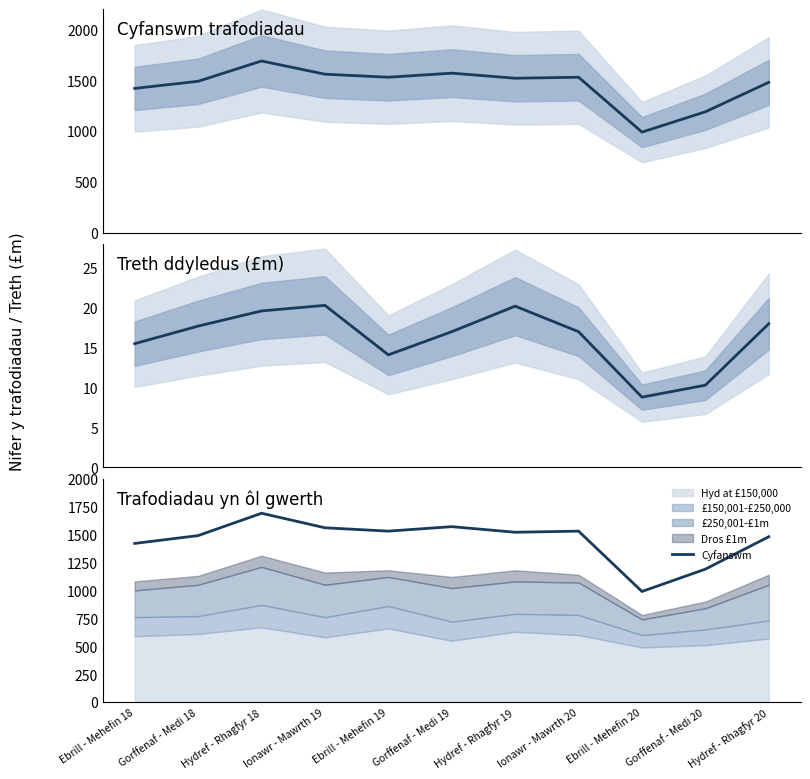

What is the maximum value shown in the chart?

1690.0